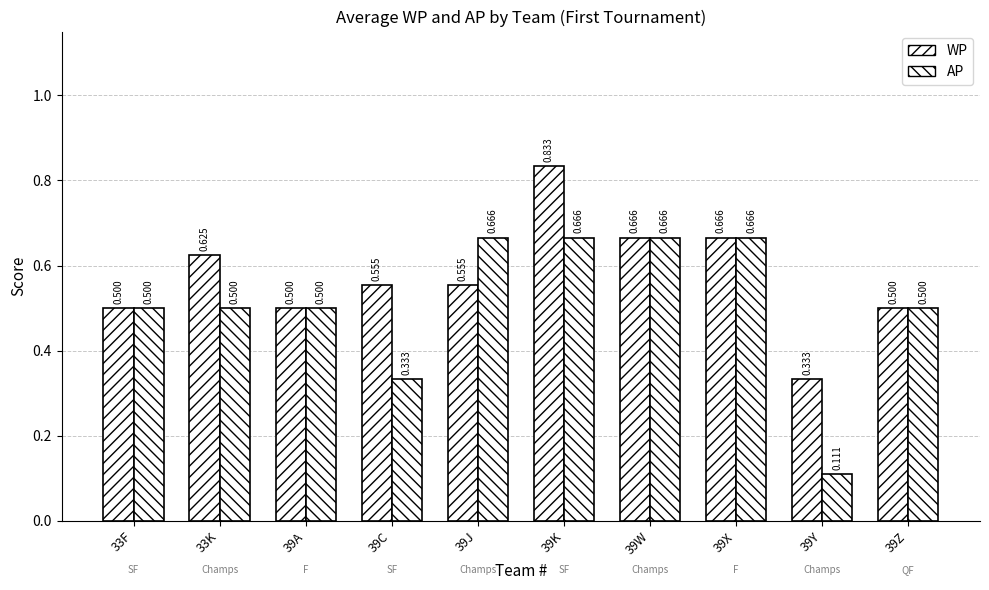

What is the difference between the highest and lowest values at 39K?

0.2